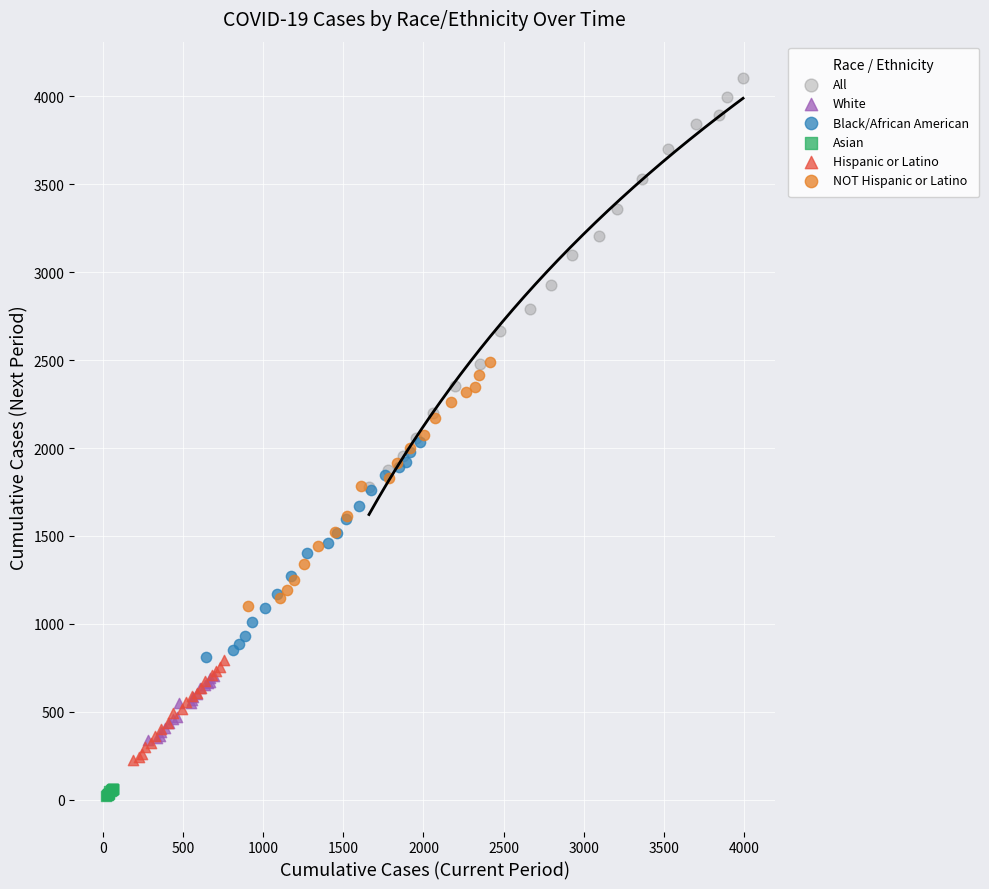

Which series contains the highest Y value?

All